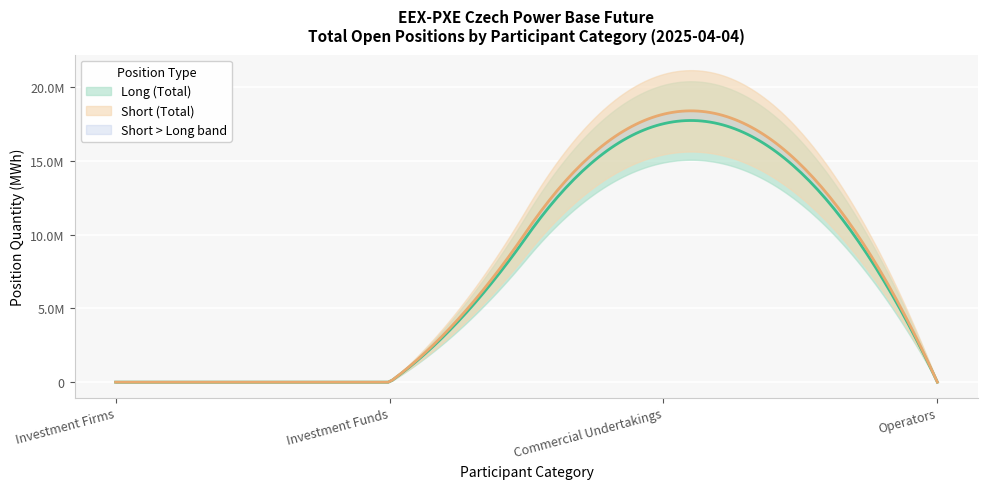

Where is Long nearest to the value 8767517?

Investment Funds Long